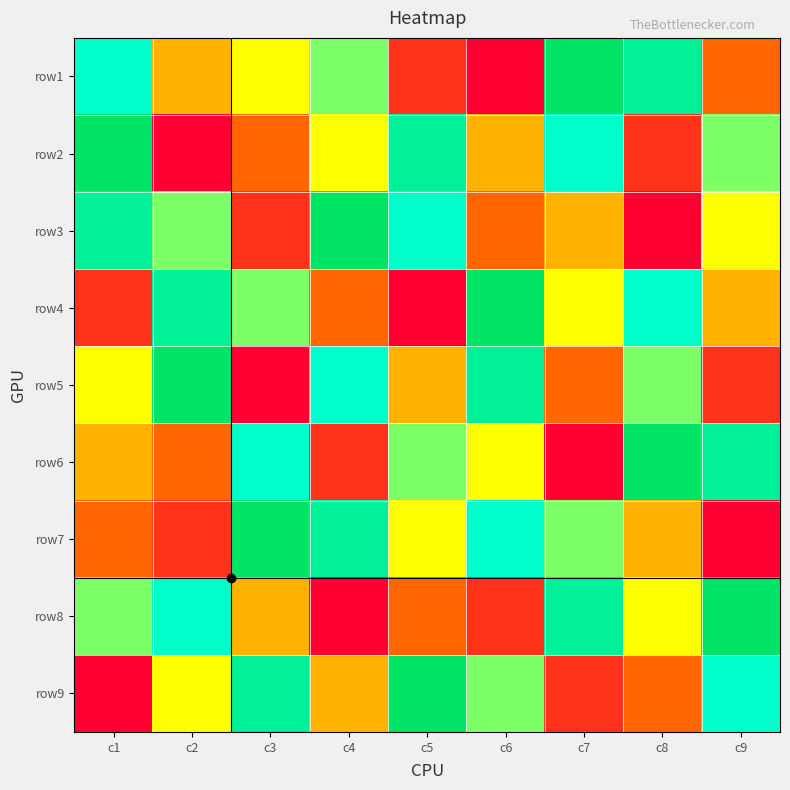

Reading left to right, transcribe all the data shown in this chart.

row1: c1=7	c2=4	c3=5	c4=6	c5=2	c6=1	c7=9	c8=8	c9=3
row2: c1=9	c2=1	c3=3	c4=5	c5=8	c6=4	c7=7	c8=2	c9=6
row3: c1=8	c2=6	c3=2	c4=9	c5=7	c6=3	c7=4	c8=1	c9=5
row4: c1=2	c2=8	c3=6	c4=3	c5=1	c6=9	c7=5	c8=7	c9=4
row5: c1=5	c2=9	c3=1	c4=7	c5=4	c6=8	c7=3	c8=6	c9=2
row6: c1=4	c2=3	c3=7	c4=2	c5=6	c6=5	c7=1	c8=9	c9=8
row7: c1=3	c2=2	c3=9	c4=8	c5=5	c6=7	c7=6	c8=4	c9=1
row8: c1=6	c2=7	c3=4	c4=1	c5=3	c6=2	c7=8	c8=5	c9=9
row9: c1=1	c2=5	c3=8	c4=4	c5=9	c6=6	c7=2	c8=3	c9=7